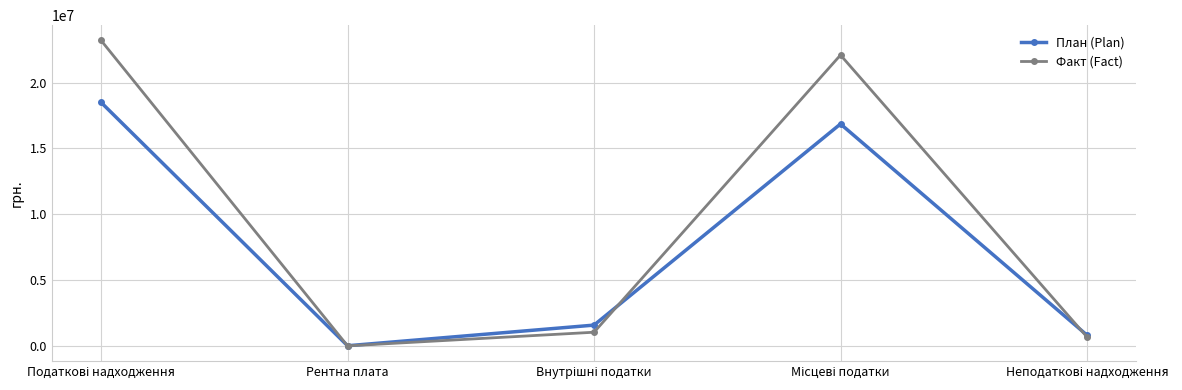

List the series in order of their peak value, highest first.

Факт (Fact), План (Plan)